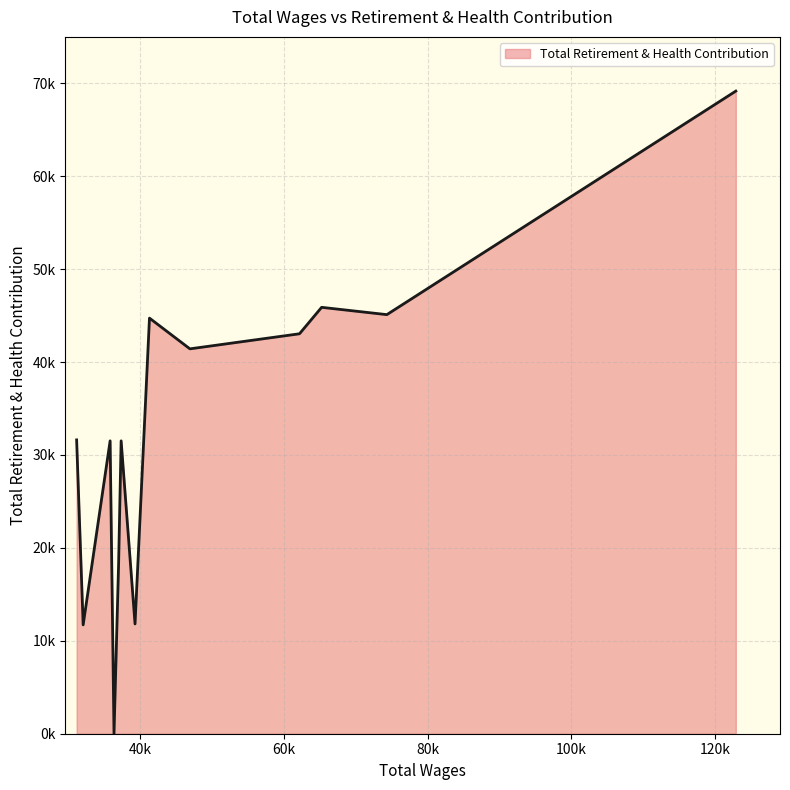

What is the label of the 7th point from the right?

39327.0